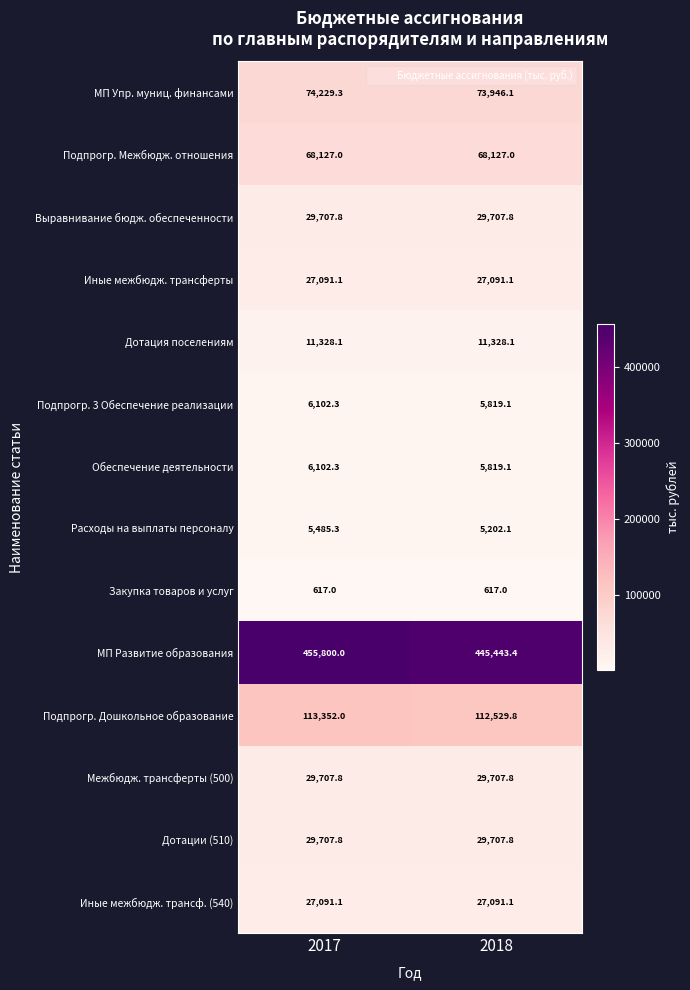

Reading right to left, transcribe all the data shown in this chart.

МП Упр. муниц. финансами: 2018=73946.1	2017=74229.3
Подпрогр. Межбюдж. отношения: 2018=68127.0	2017=68127.0
Выравнивание бюдж. обеспеченности: 2018=29707.8	2017=29707.8
Иные межбюдж. трансферты: 2018=27091.1	2017=27091.1
Дотация поселениям: 2018=11328.1	2017=11328.1
Подпрогр. 3 Обеспечение реализации: 2018=5819.1	2017=6102.3
Обеспечение деятельности: 2018=5819.1	2017=6102.3
Расходы на выплаты персоналу: 2018=5202.1	2017=5485.3
Закупка товаров и услуг: 2018=617.0	2017=617.0
МП Развитие образования: 2018=445443.4	2017=455800.0
Подпрогр. Дошкольное образование: 2018=112529.8	2017=113352.0
Межбюдж. трансферты (500): 2018=29707.8	2017=29707.8
Дотации (510): 2018=29707.8	2017=29707.8
Иные межбюдж. трансф. (540): 2018=27091.1	2017=27091.1